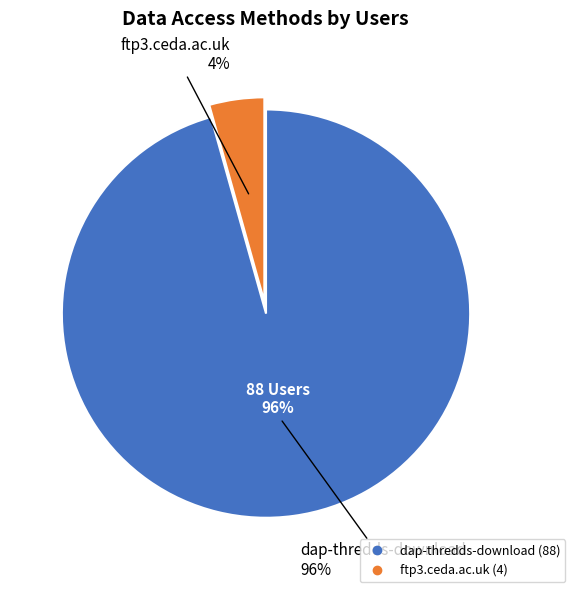

To the nearest percent, what percentage of the pie is dap-thredds-download?

96%